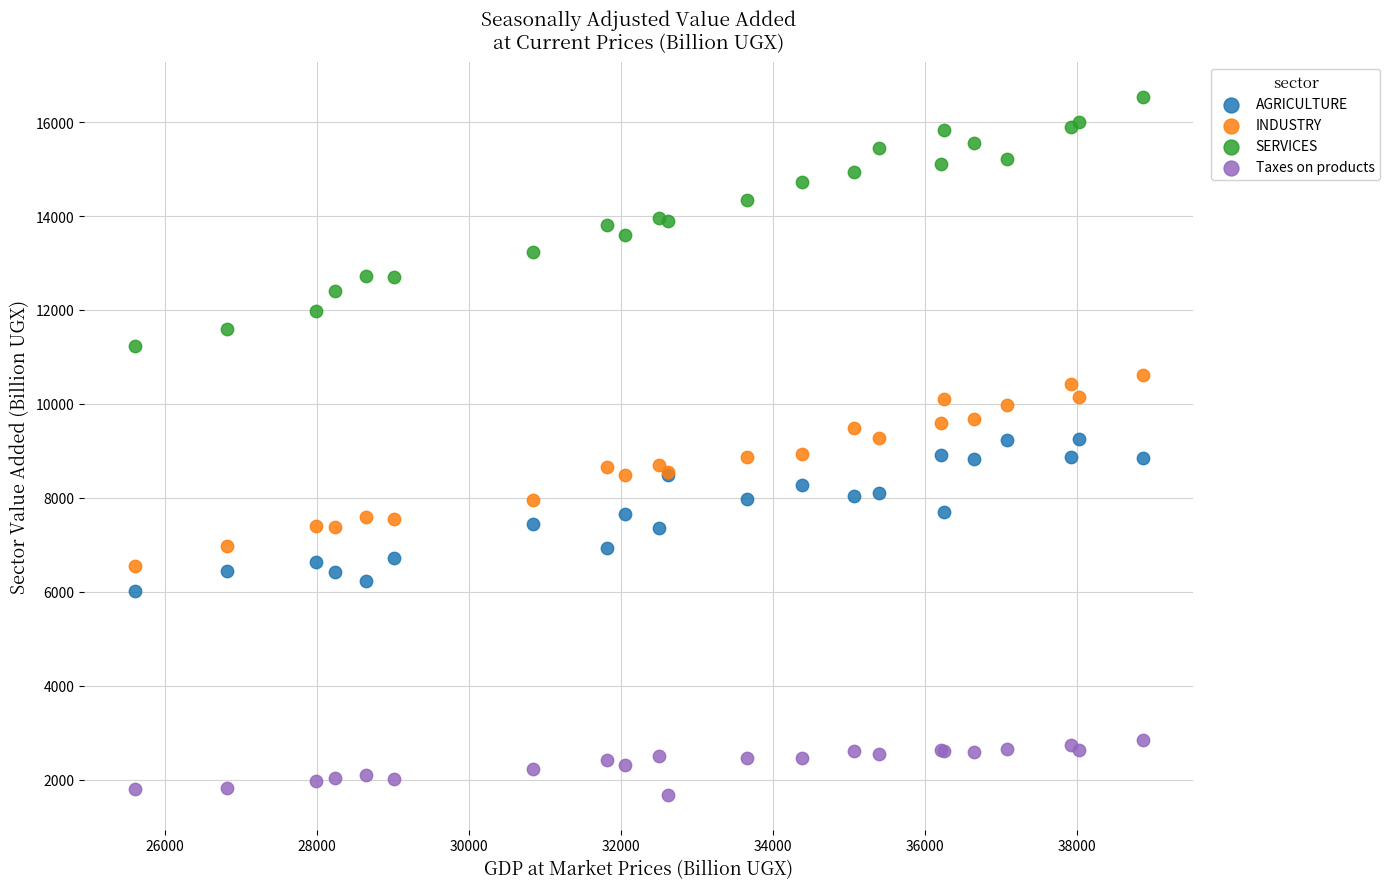

Which series has the widest spread of Y values?

SERVICES